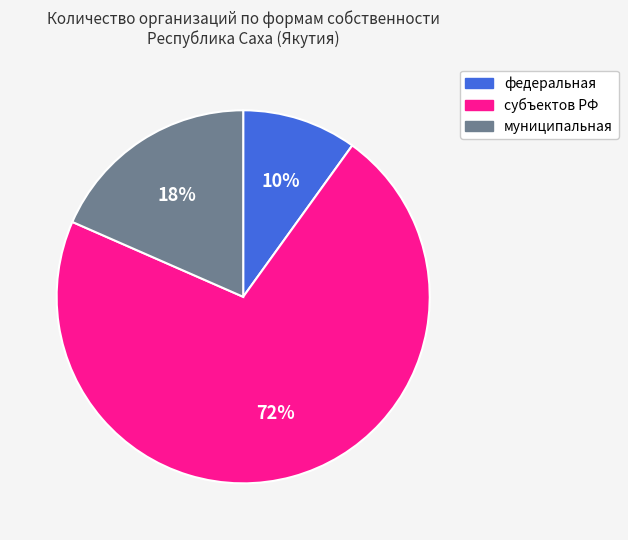

How many segments does this pie chart have?

3